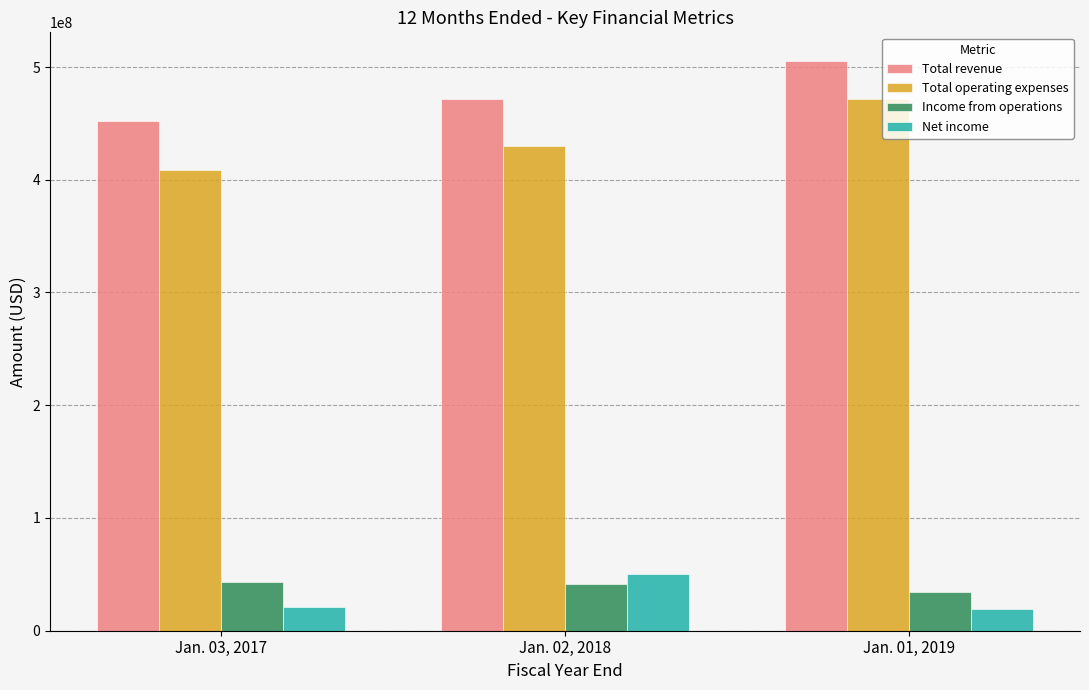

True or false: Total revenue has a value of 505490000 at Jan. 01, 2019.

True